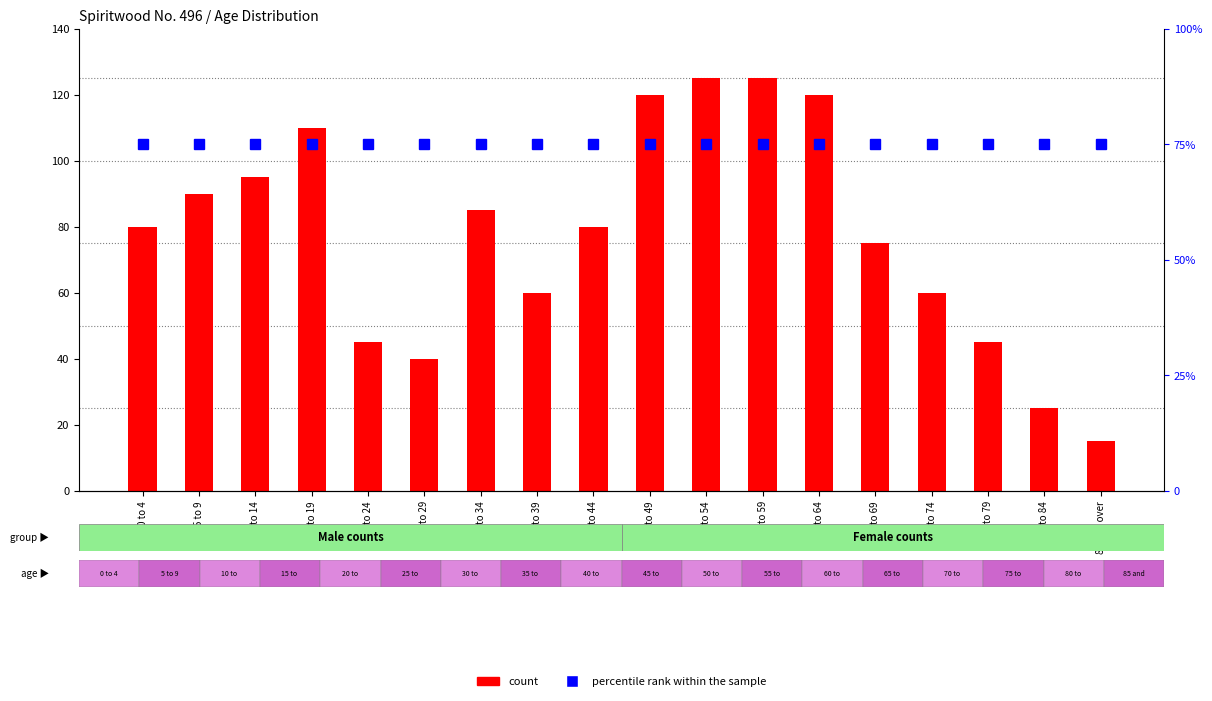

Between 5 to 9 and 80 to 84, which series saw the biggest shift?

count